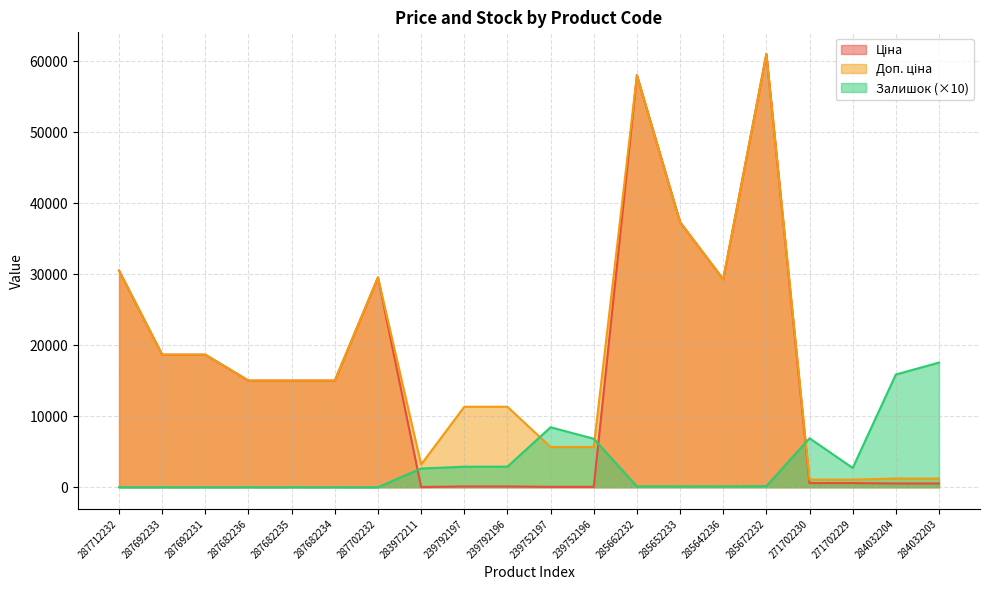

The value of Ціна at 285672232 is 61024.7. True or false?

True